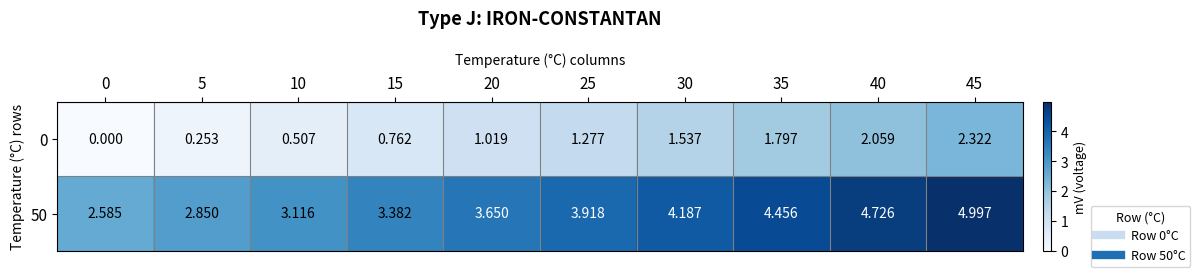

Is the value of 50 at 10 greater than the value of 0 at 35?

Yes